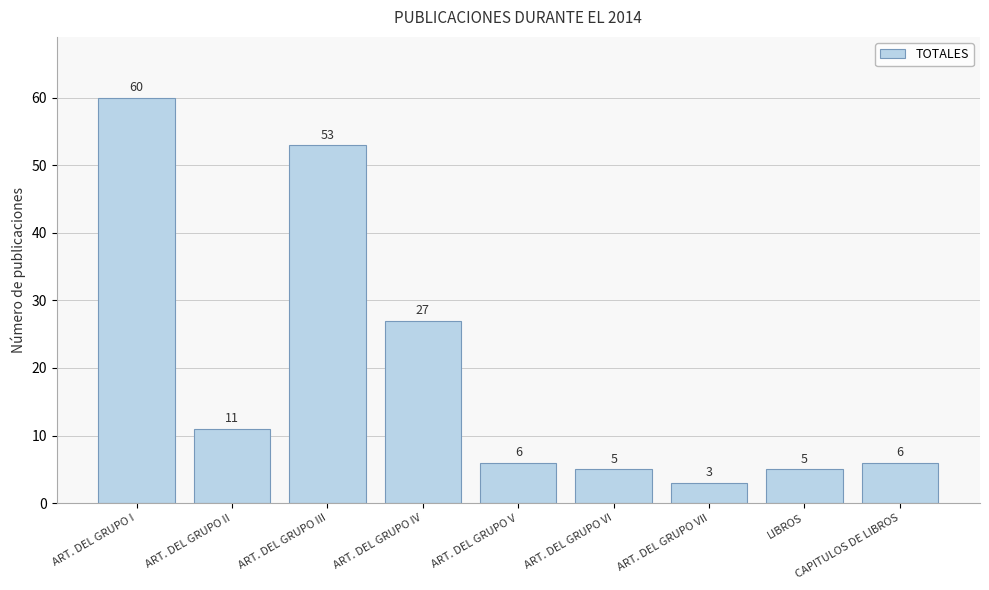

What is the value of the 7th bar from the left?

3